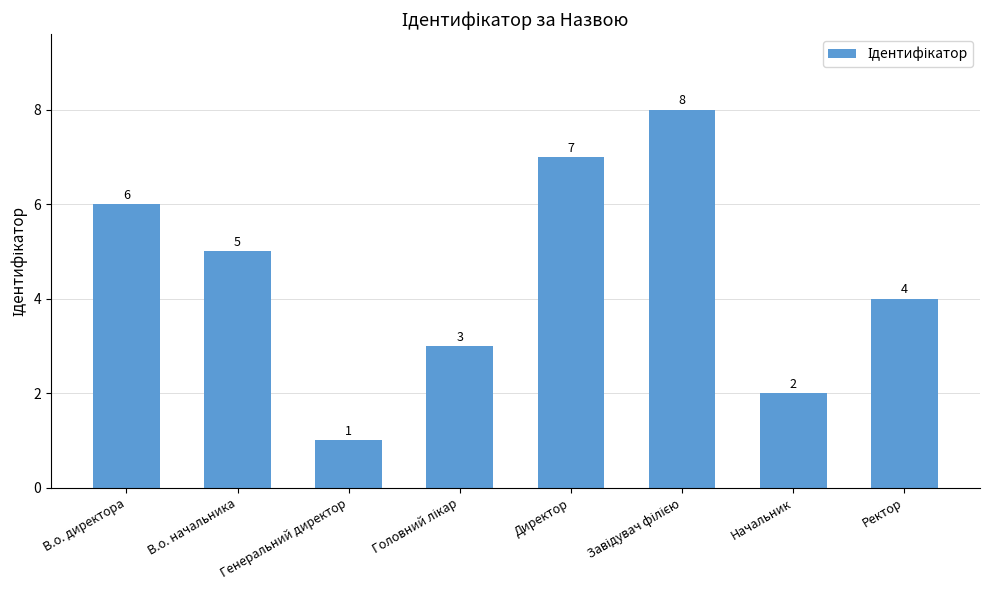

The value at В.о. директора is 6. True or false?

True